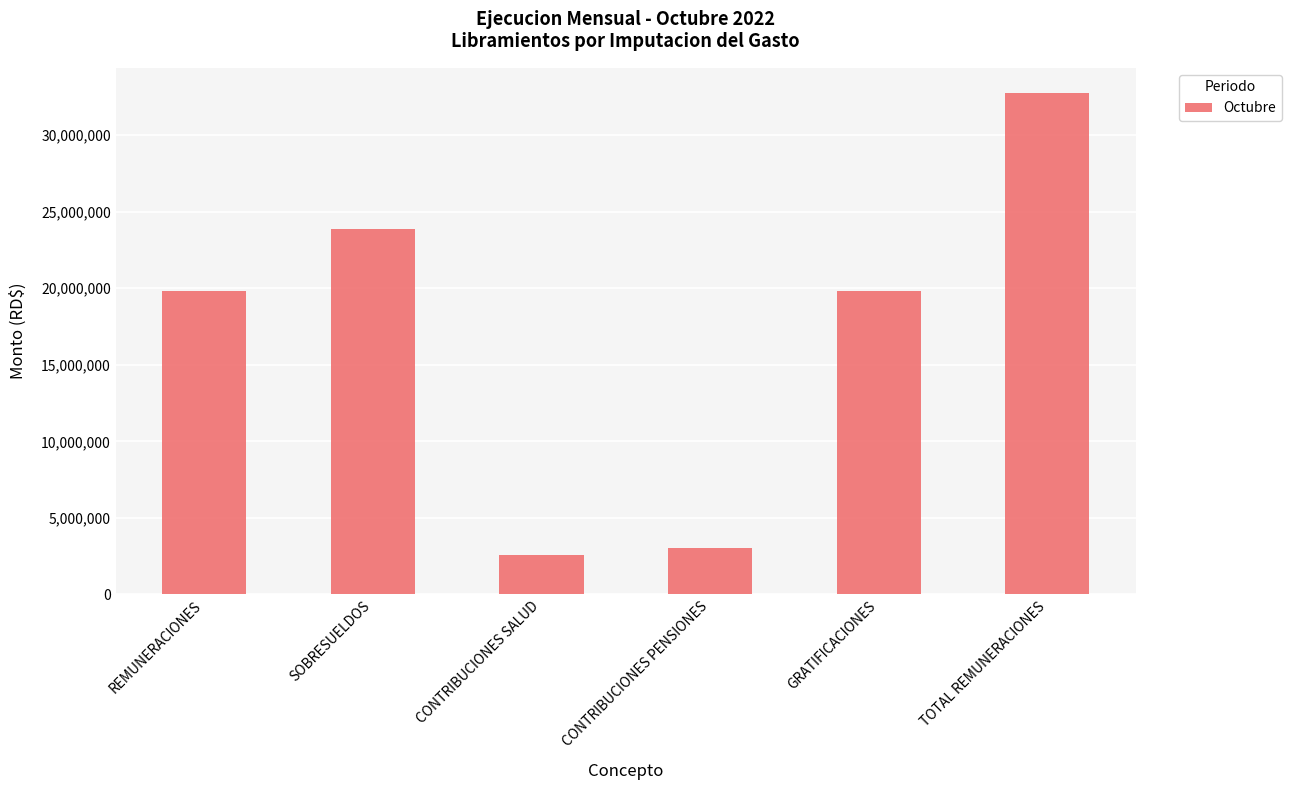

Reading right to left, what are all the values shown in this chart?

TOTAL REMUNERACIONES=32759189.3	GRATIFICACIONES=19798829.4	CONTRIBUCIONES PENSIONES=3046179.6	CONTRIBUCIONES SALUD=2587200.5	SOBRESUELDOS=23859308.3	REMUNERACIONES=19798829.4